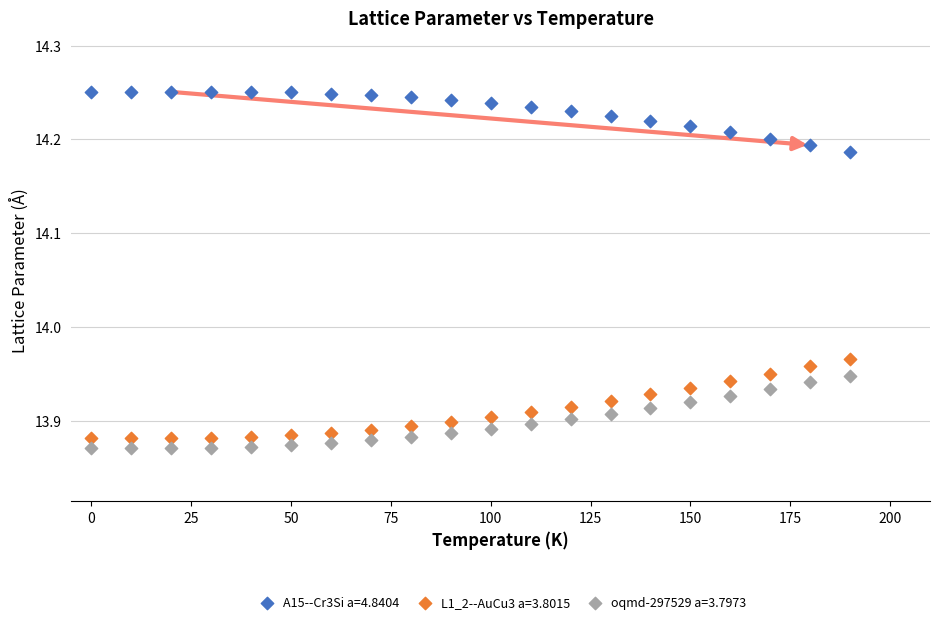

Across all data points, what is the range of X values (max minus min)?

190.0